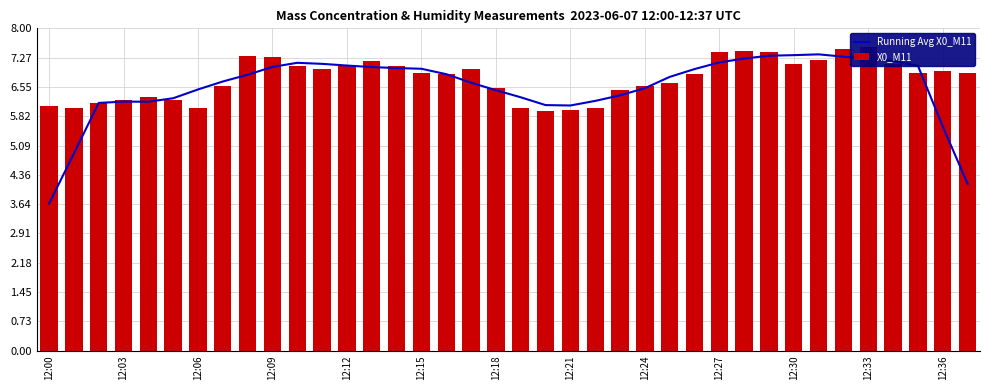

Reading right to left, transcribe all the data shown in this chart.

Running Avg X0_M11: 4.1	5.6	7.1	7.2	7.3	7.3	7.4	7.3	7.3	7.3	7.2	7.0	6.8	6.5	6.3	6.2	6.1	6.1	6.3	6.5	6.7	6.9	7.0	7.0	7.0	7.1	7.1	7.1	7.0	6.8	6.7	6.5	6.3	6.2	6.2	6.1	4.9	3.6
X0_M11: 6.9	6.9	6.9	7.1	7.5	7.5	7.2	7.1	7.4	7.4	7.4	6.9	6.6	6.6	6.5	6.0	6.0	6.0	6.0	6.5	7.0	6.9	6.9	7.1	7.2	7.1	7.0	7.1	7.3	7.3	6.6	6.0	6.2	6.3	6.2	6.1	6.0	6.1